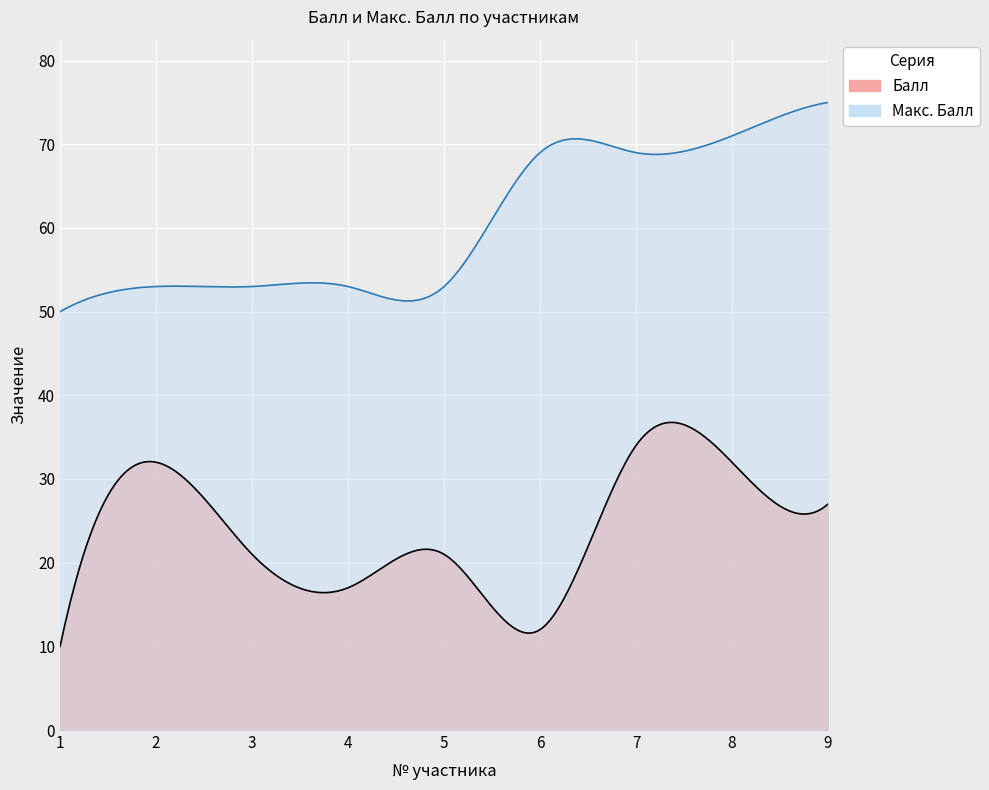

What is the difference between the second highest and minimum values in the Балл series?

22